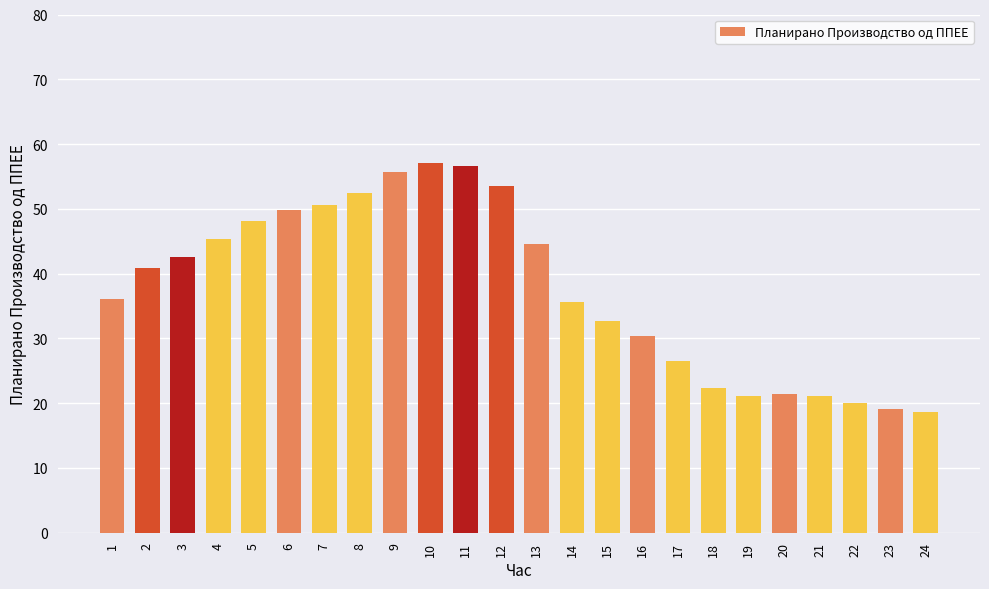

What is the value of the 7th bar from the left?

50.5